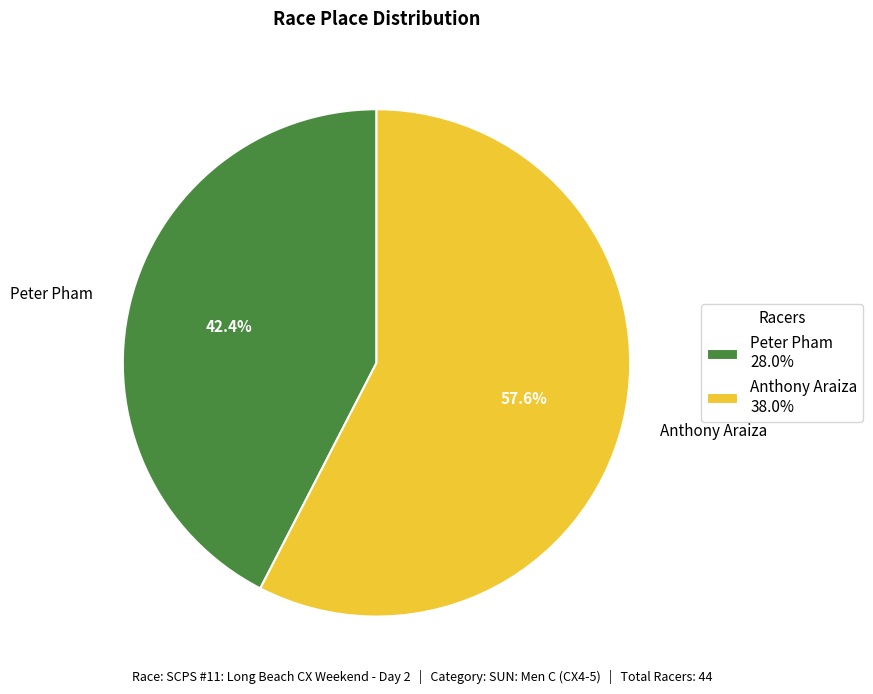

Is it true that Peter Pham is 42% of the pie?

True